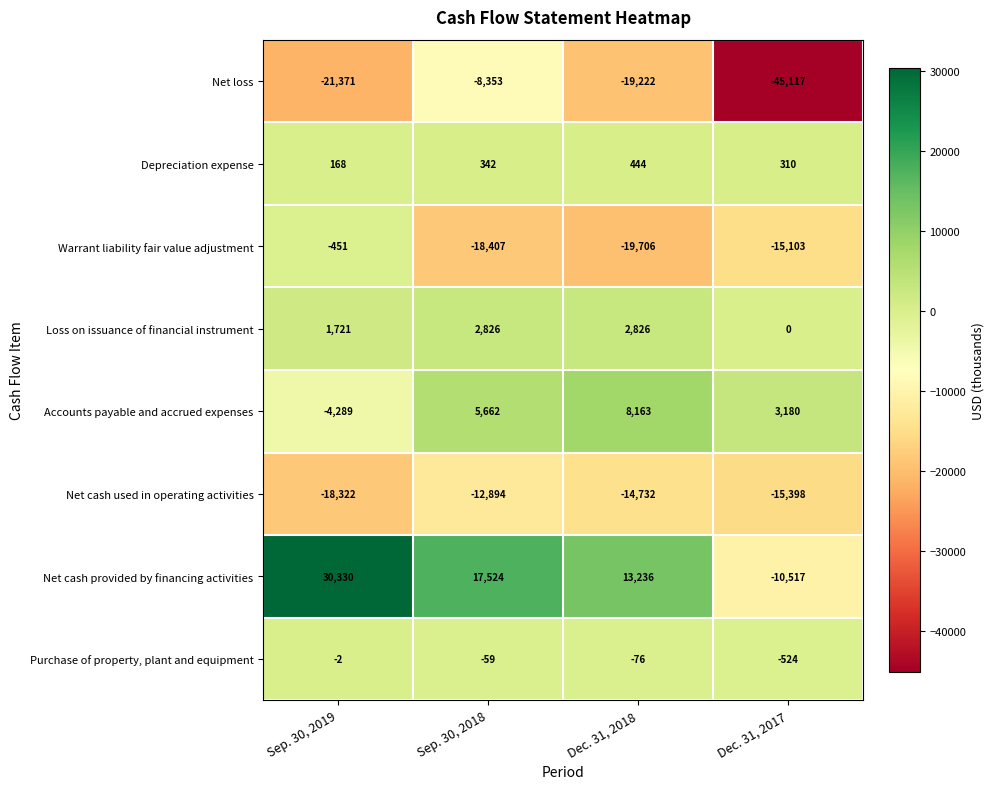

Between Dec. 31, 2018 and Dec. 31, 2017, which series saw the biggest shift?

Net loss